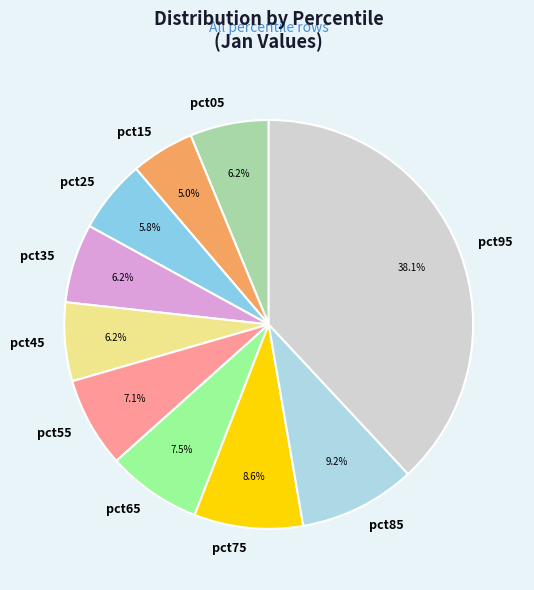

What is the largest slice in the pie chart?

pct95